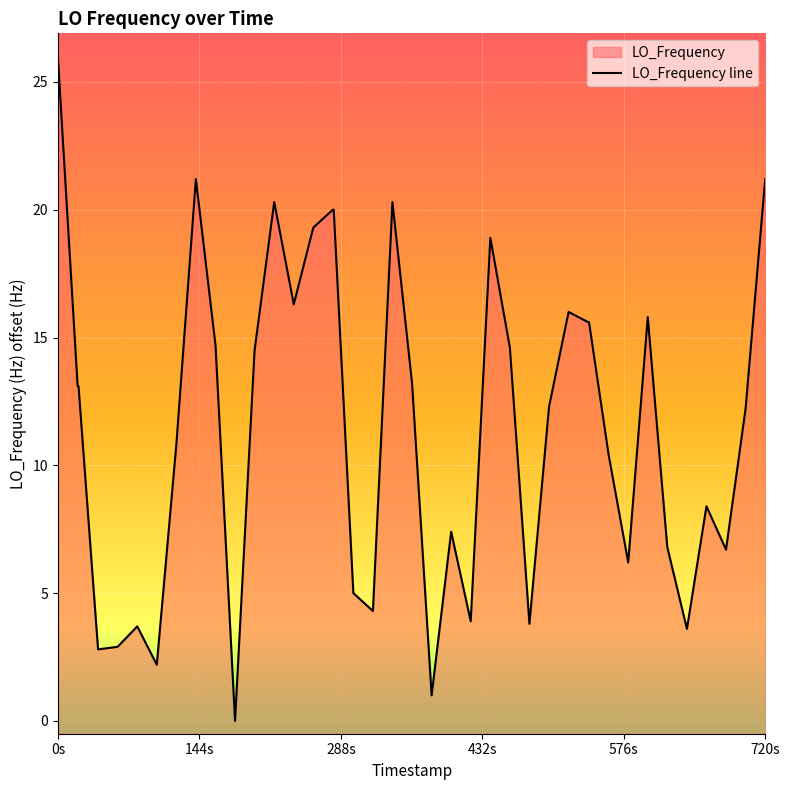

How many lines are shown in the chart?

1